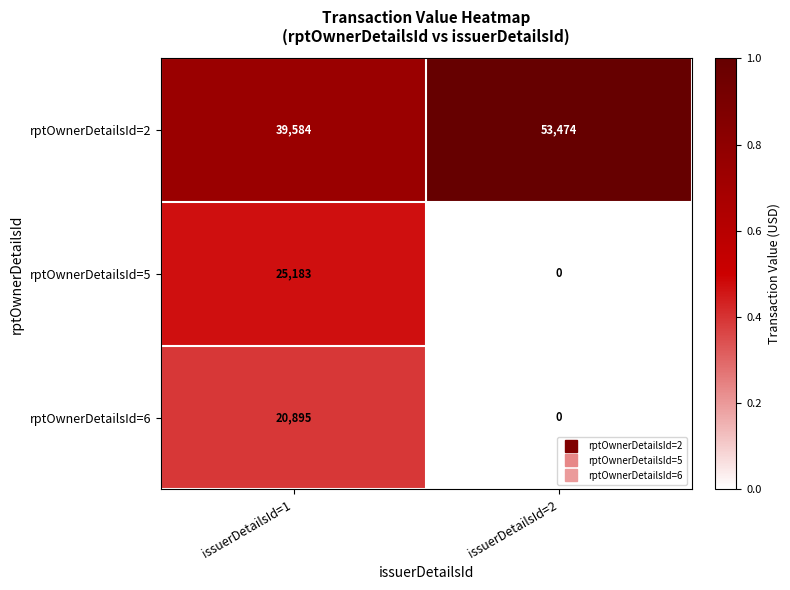

The rptOwnerDetailsId=5 series shows 0 at issuerDetailsId=2. True or false?

True